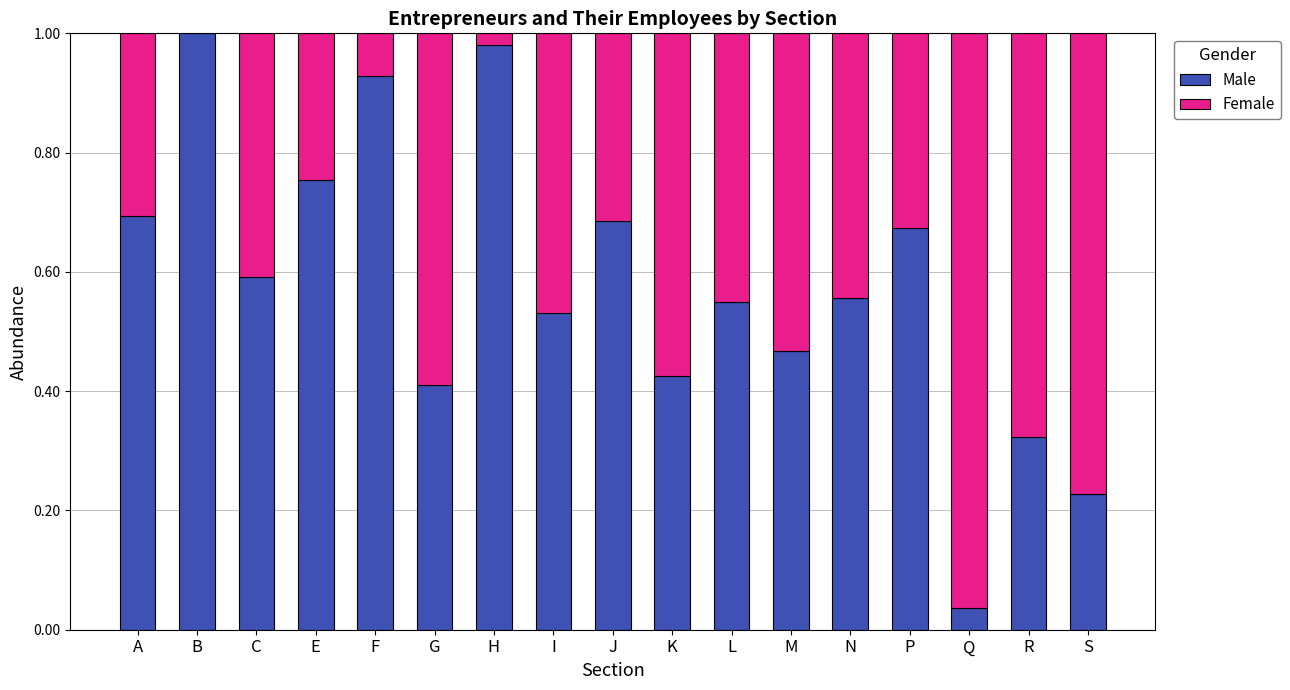

What is the sum of all Male values?

9.8